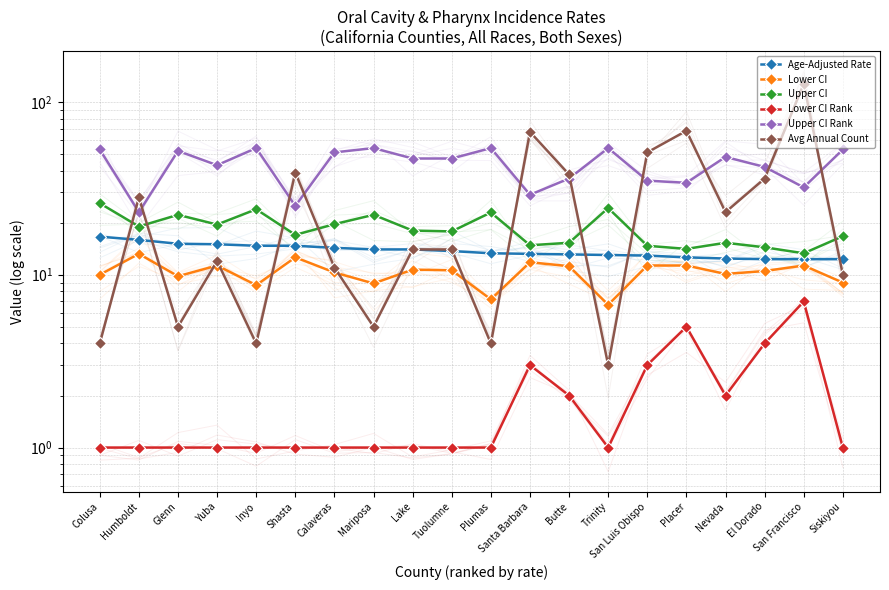

How many values in the Age-Adjusted Rate series exceed 13?

13